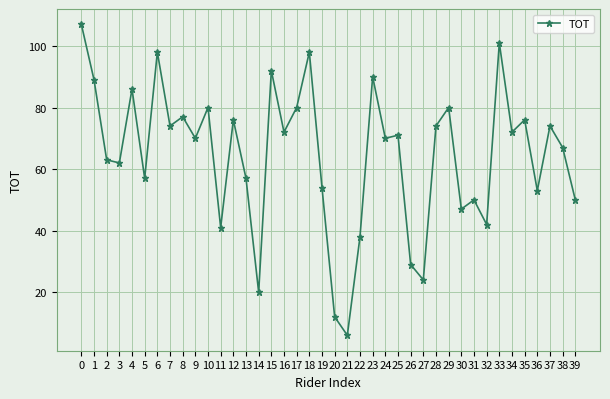

What is the value of the 33rd point from the left?

42